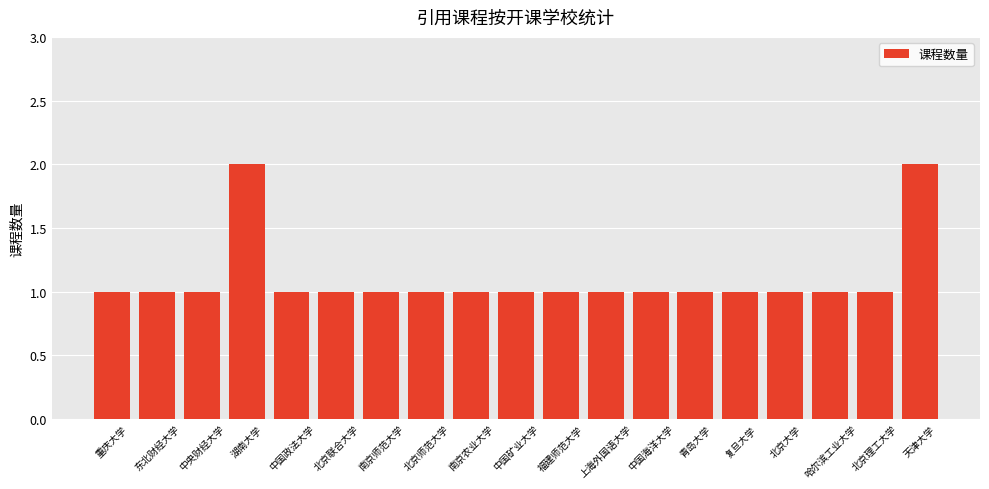

What is the label of the 2nd bar from the right?

北京理工大学